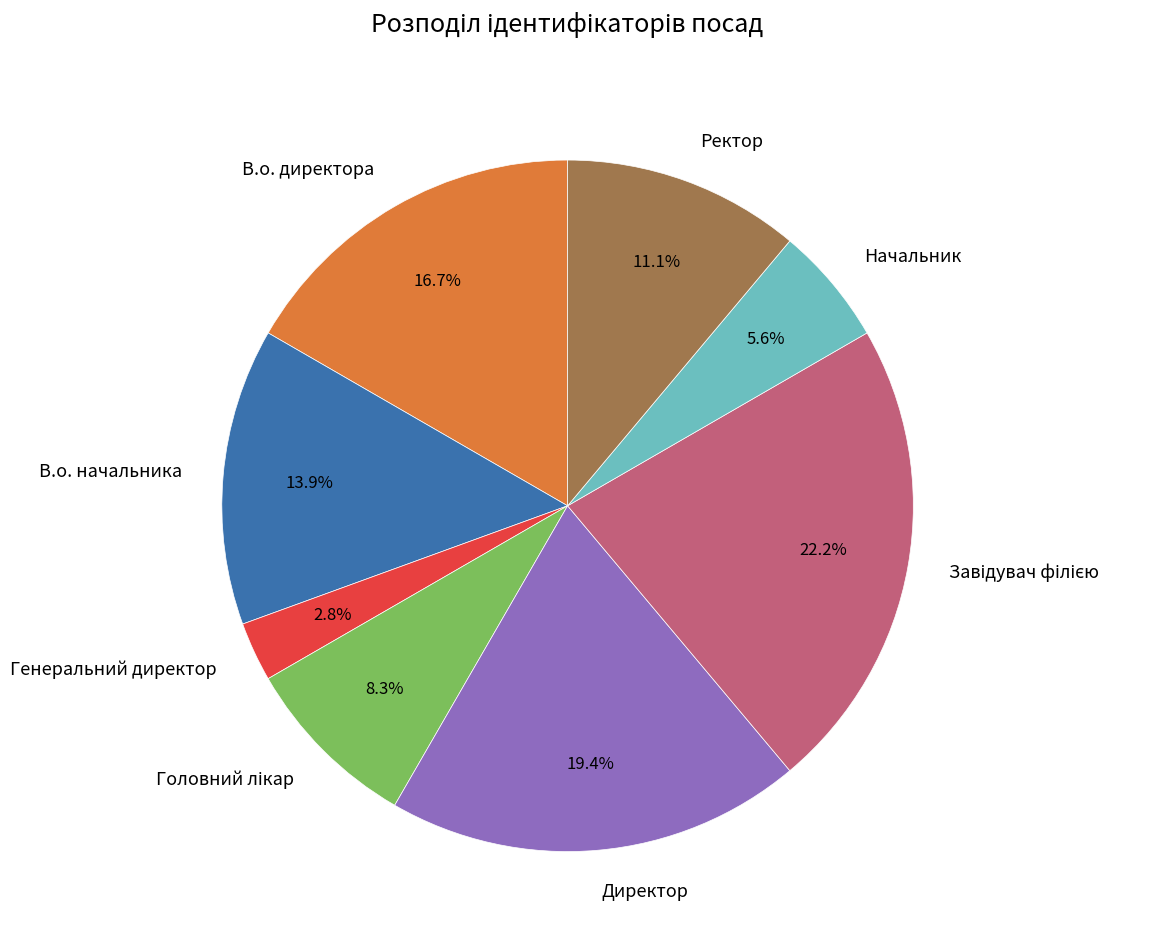

Combined, do В.о. директора and Директор account for over 50%?

No